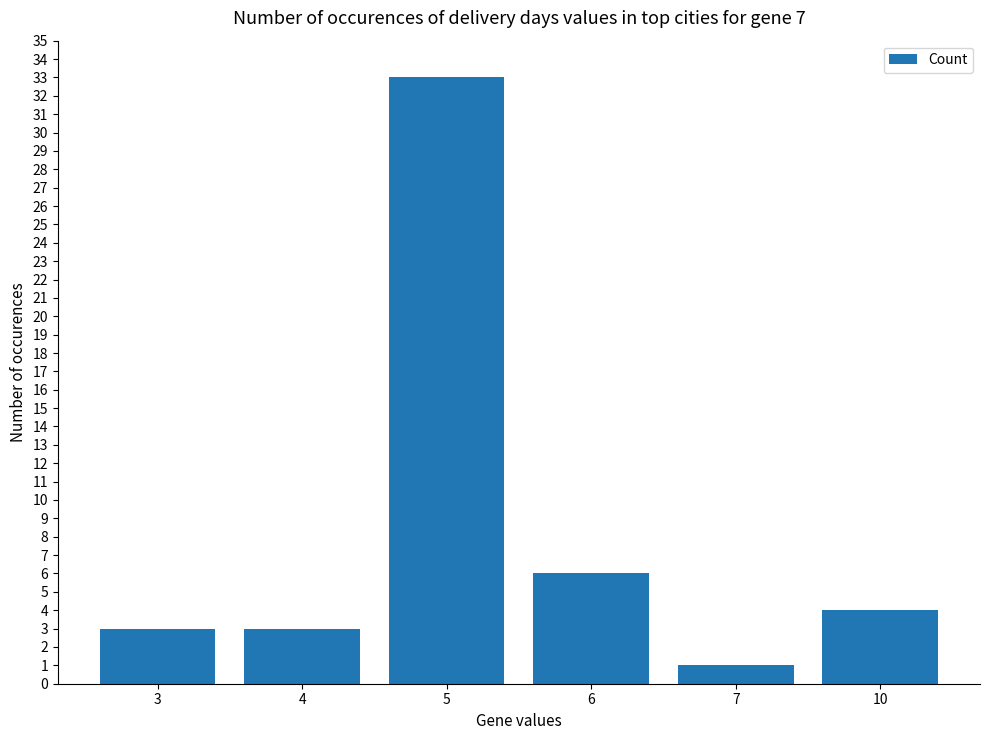

At which category does the chart reach its minimum across all series?

7